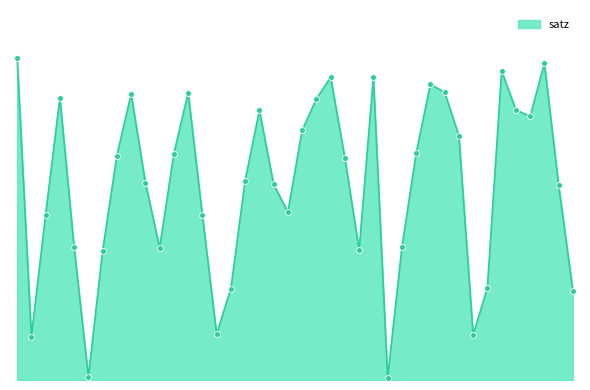

Is this an area chart (filled region under the line)?

Yes